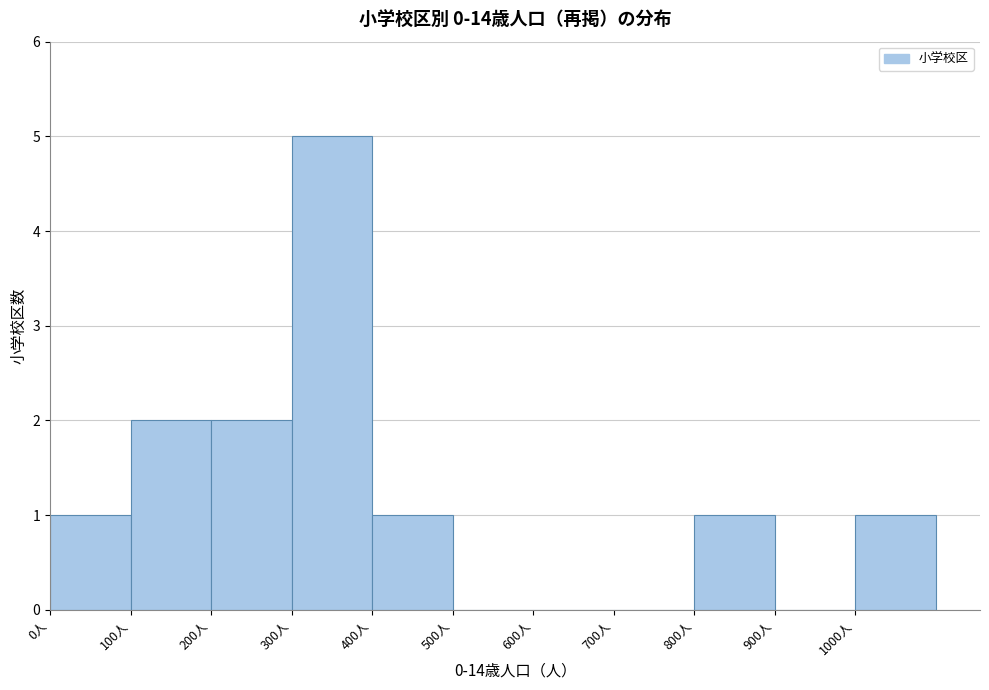

Reading left to right, list every bar in this chart as the range it spans on the x-axis followed by its height. The values are not printed on the chart, so give them approximately, as read against the axis.

0 to 100: 1
100 to 200: 2
200 to 300: 2
300 to 400: 5
400 to 500: 1
500 to 600: 0
600 to 700: 0
700 to 800: 0
800 to 900: 1
900 to 1000: 0
1000 to 1100: 1